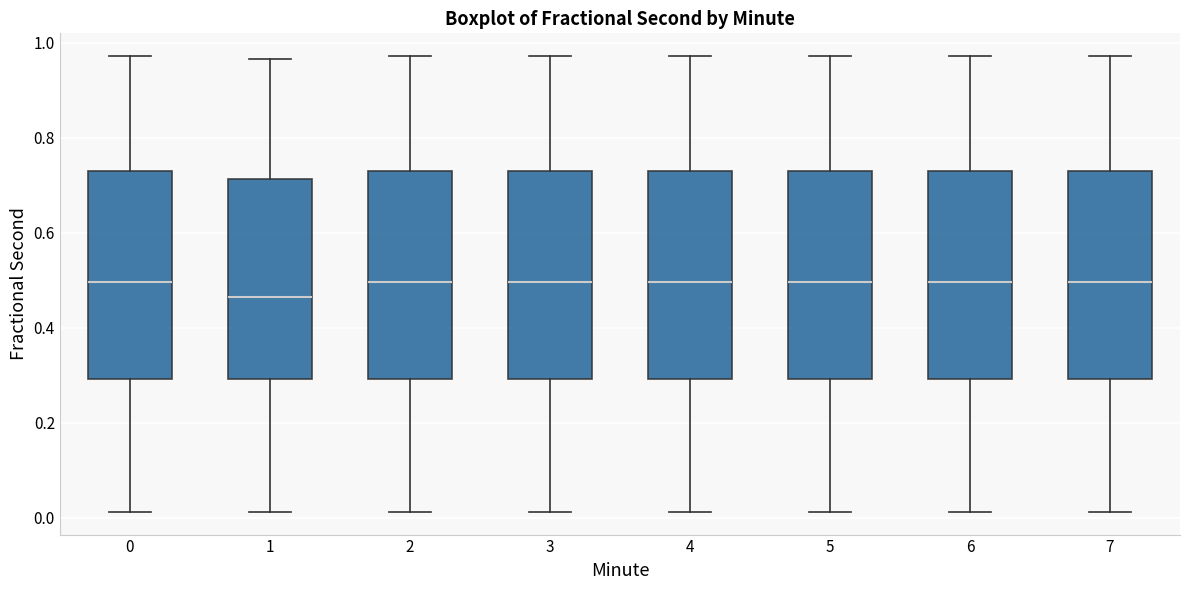

Which box's median line is the lowest?

1